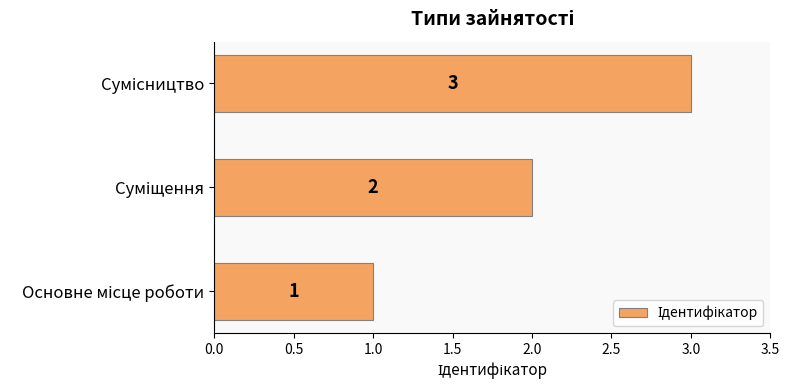

How many bars are there in total?

3